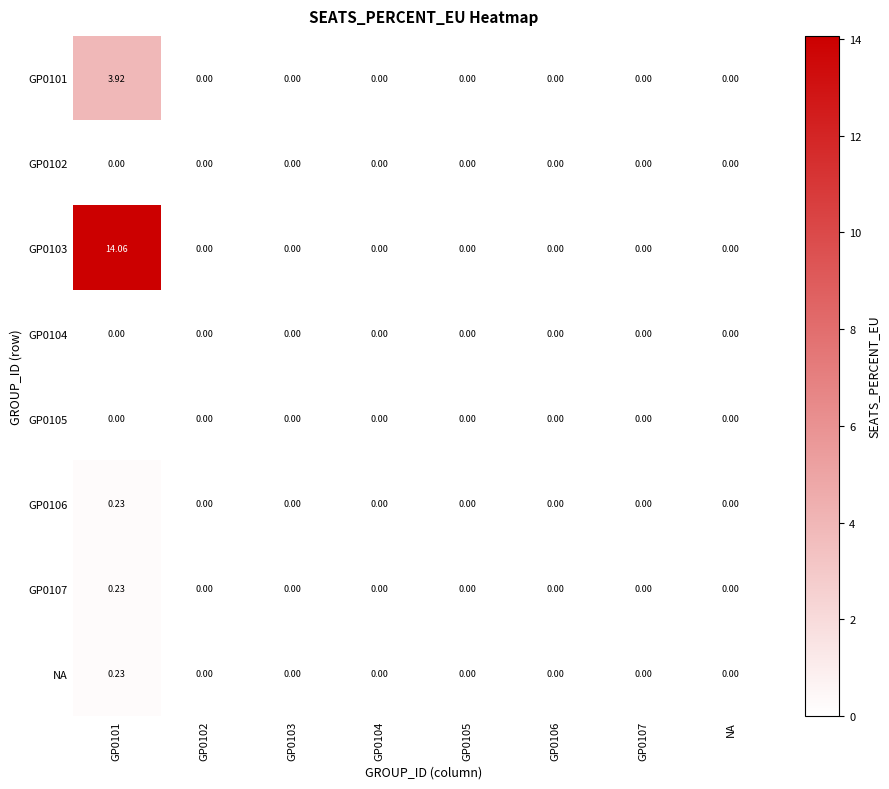

Reading left to right, list all the values displayed in this chart.

GP0101: GP0101=3.9	GP0102=0.0	GP0103=0.0	GP0104=0.0	GP0105=0.0	GP0106=0.0	GP0107=0.0	NA=0.0
GP0102: GP0101=0.0	GP0102=0.0	GP0103=0.0	GP0104=0.0	GP0105=0.0	GP0106=0.0	GP0107=0.0	NA=0.0
GP0103: GP0101=14.1	GP0102=0.0	GP0103=0.0	GP0104=0.0	GP0105=0.0	GP0106=0.0	GP0107=0.0	NA=0.0
GP0104: GP0101=0.0	GP0102=0.0	GP0103=0.0	GP0104=0.0	GP0105=0.0	GP0106=0.0	GP0107=0.0	NA=0.0
GP0105: GP0101=0.0	GP0102=0.0	GP0103=0.0	GP0104=0.0	GP0105=0.0	GP0106=0.0	GP0107=0.0	NA=0.0
GP0106: GP0101=0.2	GP0102=0.0	GP0103=0.0	GP0104=0.0	GP0105=0.0	GP0106=0.0	GP0107=0.0	NA=0.0
GP0107: GP0101=0.2	GP0102=0.0	GP0103=0.0	GP0104=0.0	GP0105=0.0	GP0106=0.0	GP0107=0.0	NA=0.0
NA: GP0101=0.2	GP0102=0.0	GP0103=0.0	GP0104=0.0	GP0105=0.0	GP0106=0.0	GP0107=0.0	NA=0.0